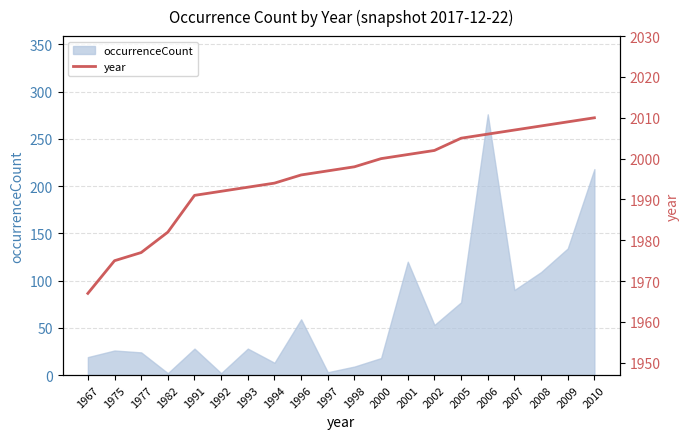

Where is occurrenceCount nearest to the value 139?

2009